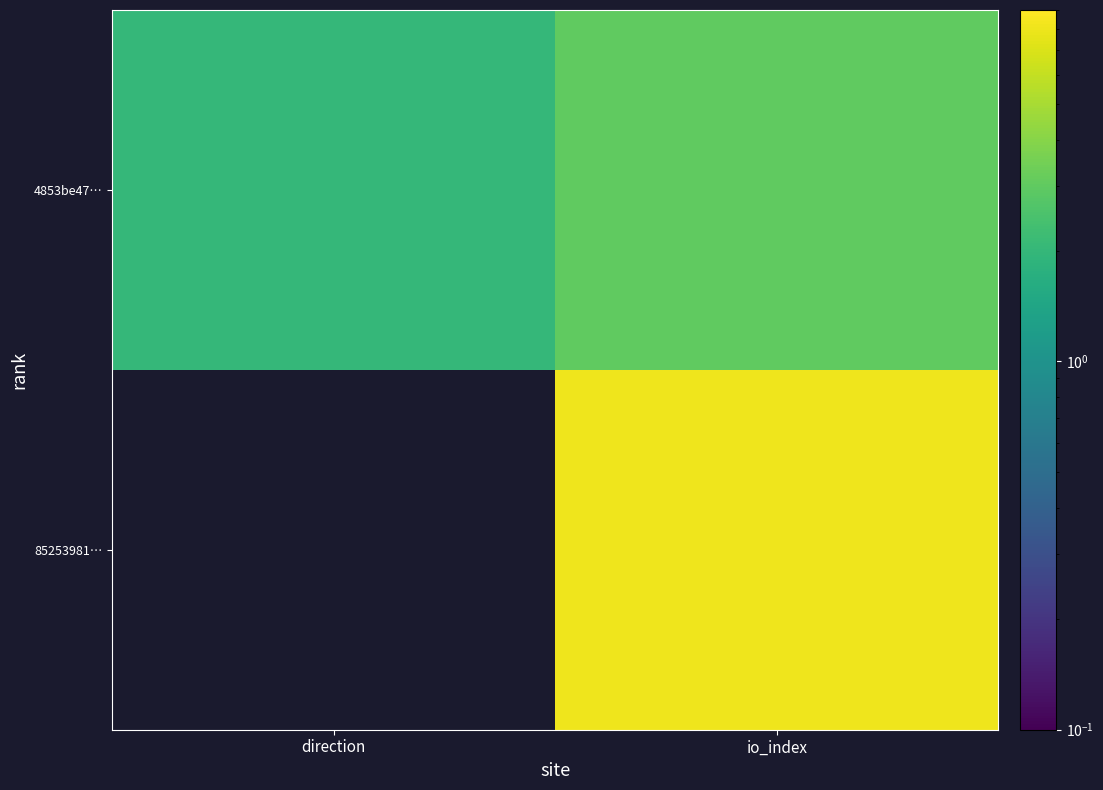

At how many categories does at least one series exceed 0?

2